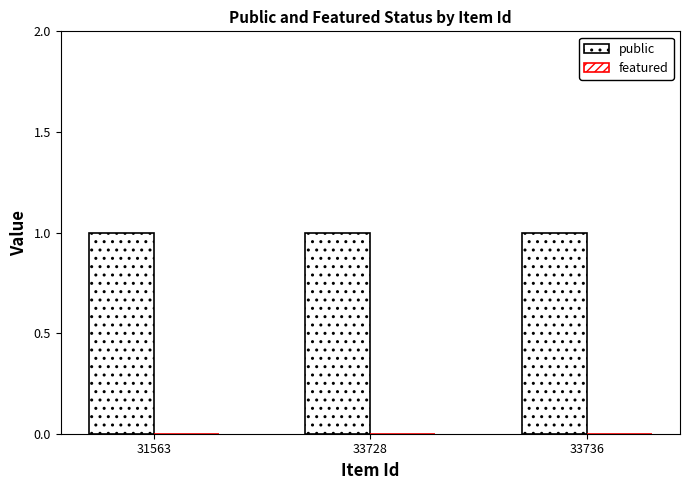

Reading left to right, transcribe all the data shown in this chart.

public: 31563=1	33728=1	33736=1
featured: 31563=0	33728=0	33736=0